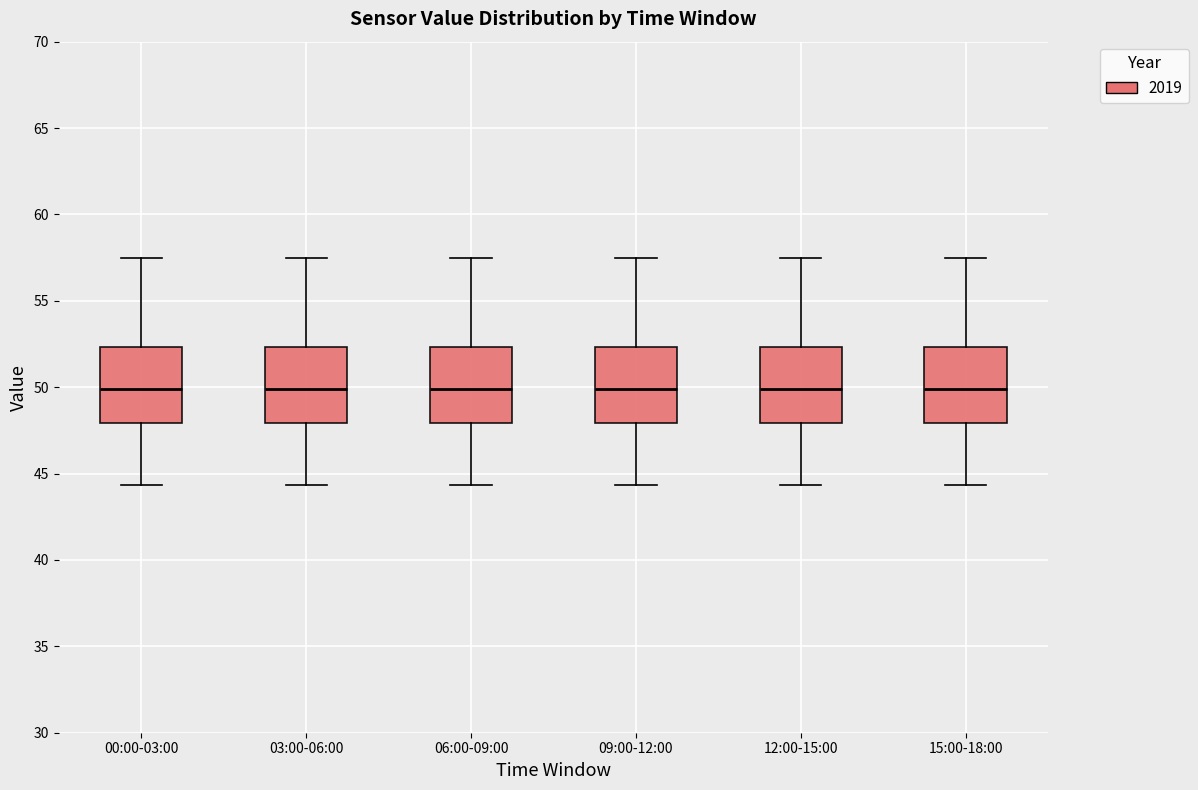

Reading left to right, transcribe this box plot: for each box, give where its median line is, the range the box spans, and where its two whiskers end, as read against the y-axis. The values are not printed on the chart, so give them approximately, as read against the axis.

00:00-03:00: median 50.0, box 48.0 to 52.5, whiskers 44.5 to 57.5
03:00-06:00: median 50.0, box 48.0 to 52.5, whiskers 44.5 to 57.5
06:00-09:00: median 50.0, box 48.0 to 52.5, whiskers 44.5 to 57.5
09:00-12:00: median 50.0, box 48.0 to 52.5, whiskers 44.5 to 57.5
12:00-15:00: median 50.0, box 48.0 to 52.5, whiskers 44.5 to 57.5
15:00-18:00: median 50.0, box 48.0 to 52.5, whiskers 44.5 to 57.5